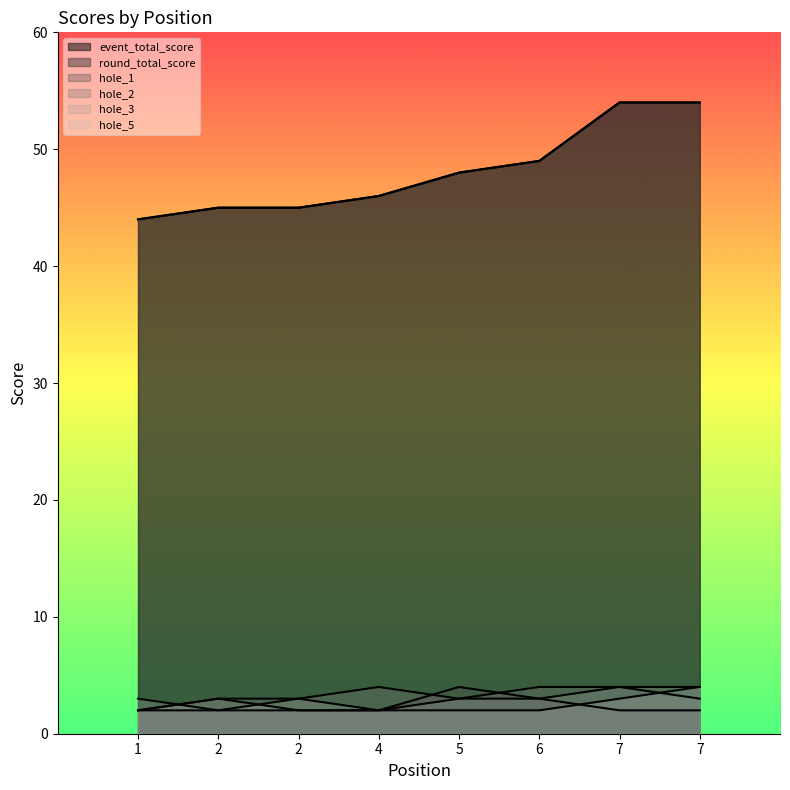

What is the difference between the second highest and second lowest values in the hole_3 series?

2